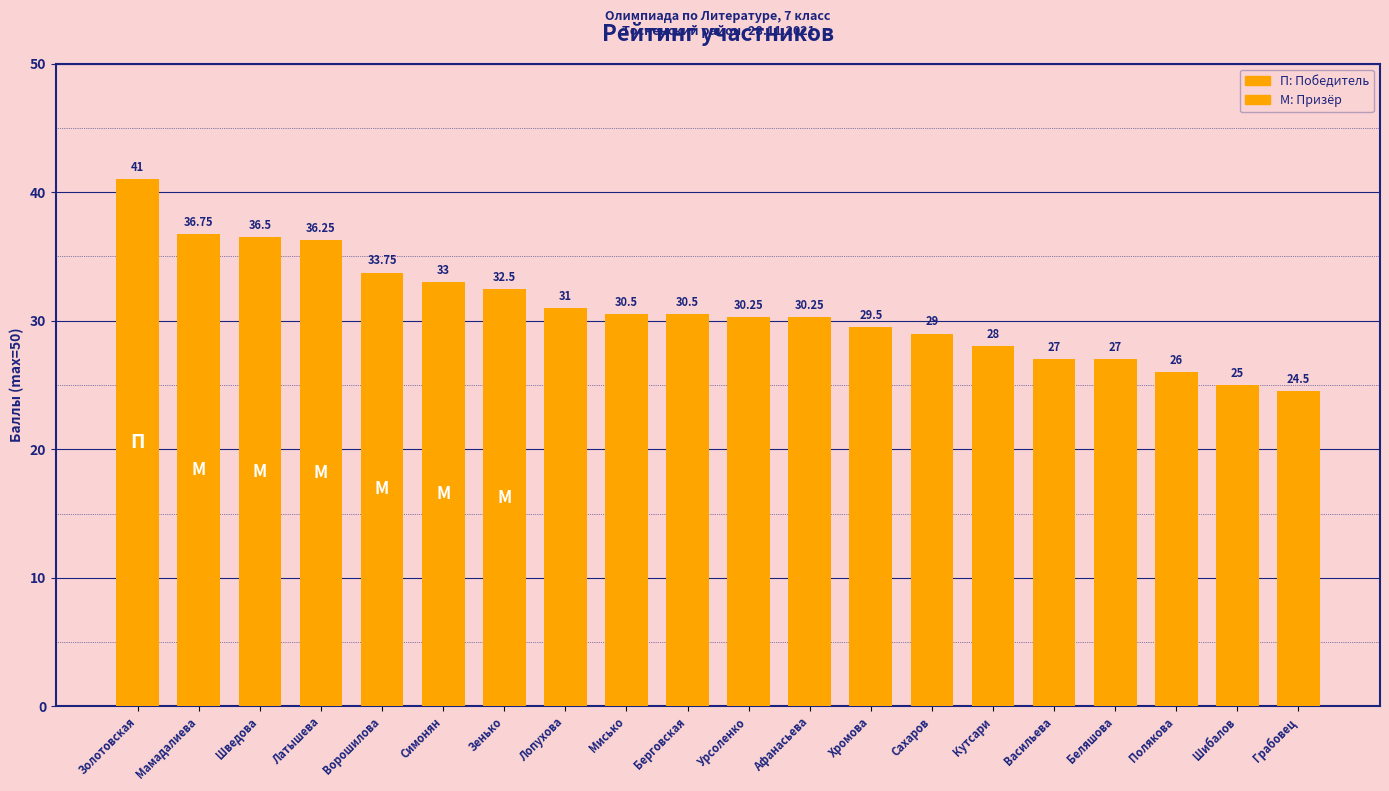

What is the change in value from Лопухова to Полякова?

-5.0